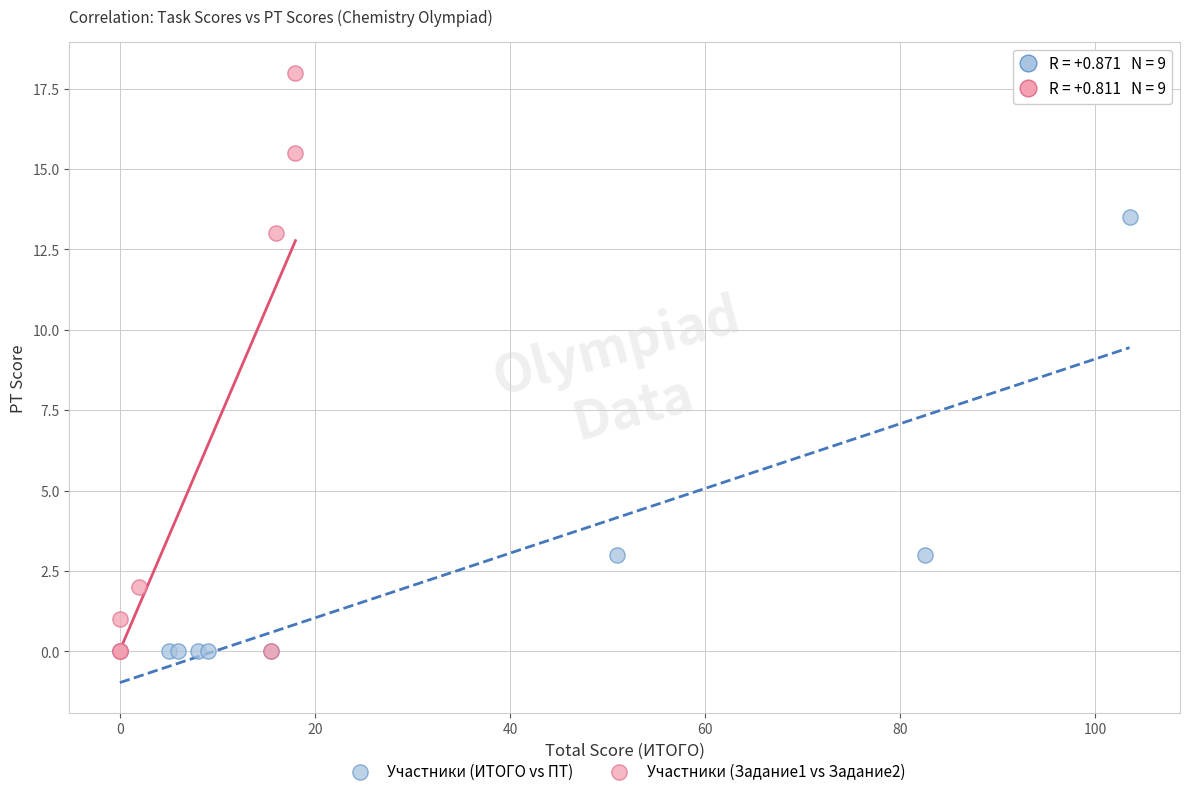

Which series has the largest Y range (max minus min)?

Участники (Задание1 vs Задание2)